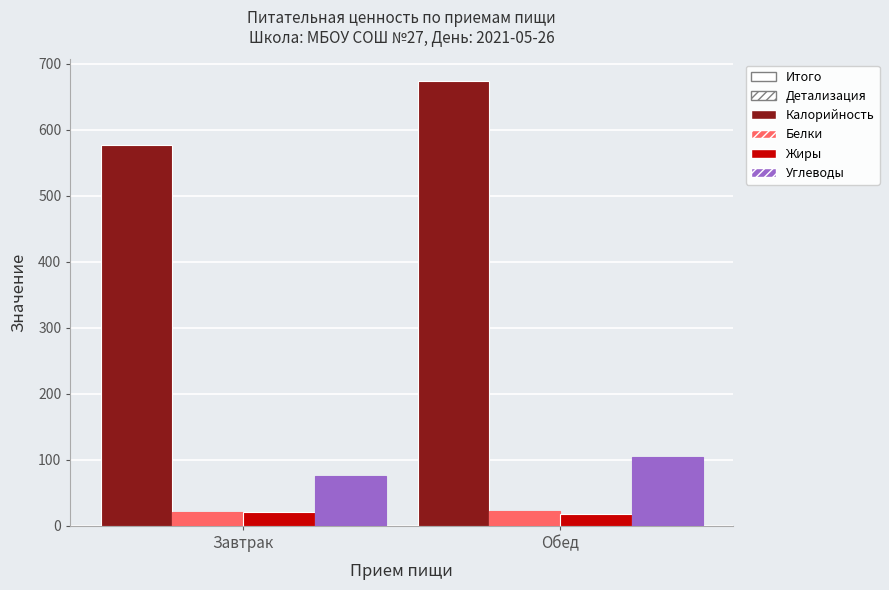

Rank the categories by Калорийность value from highest to lowest.

Обед, Завтрак